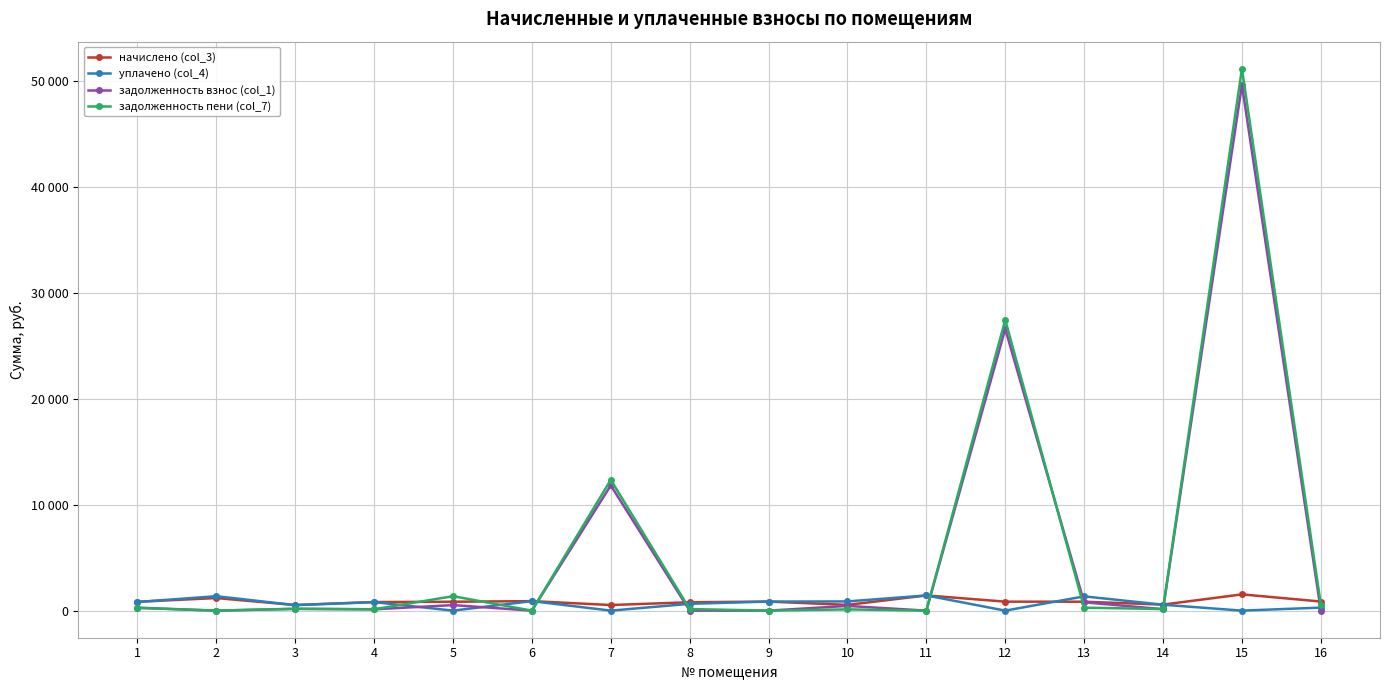

Rank the series at 16 from lowest to highest value.

задолженность взнос (col_1), уплачено (col_4), задолженность пени (col_7), начислено (col_3)